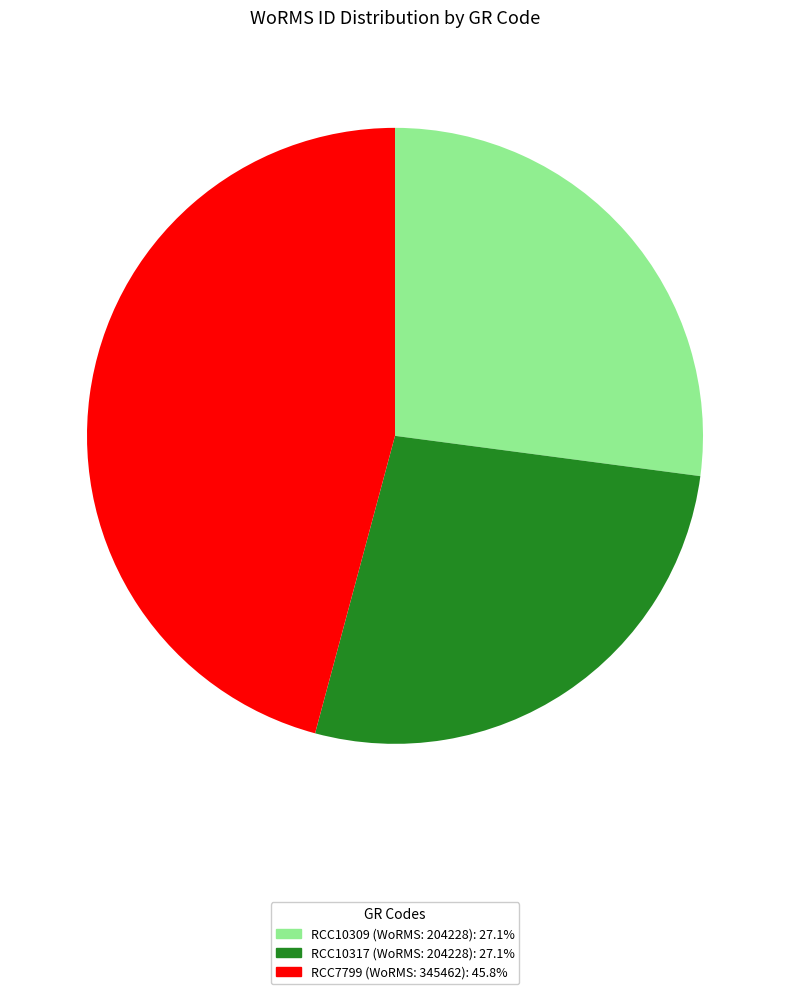

Does any single category account for the majority?

No